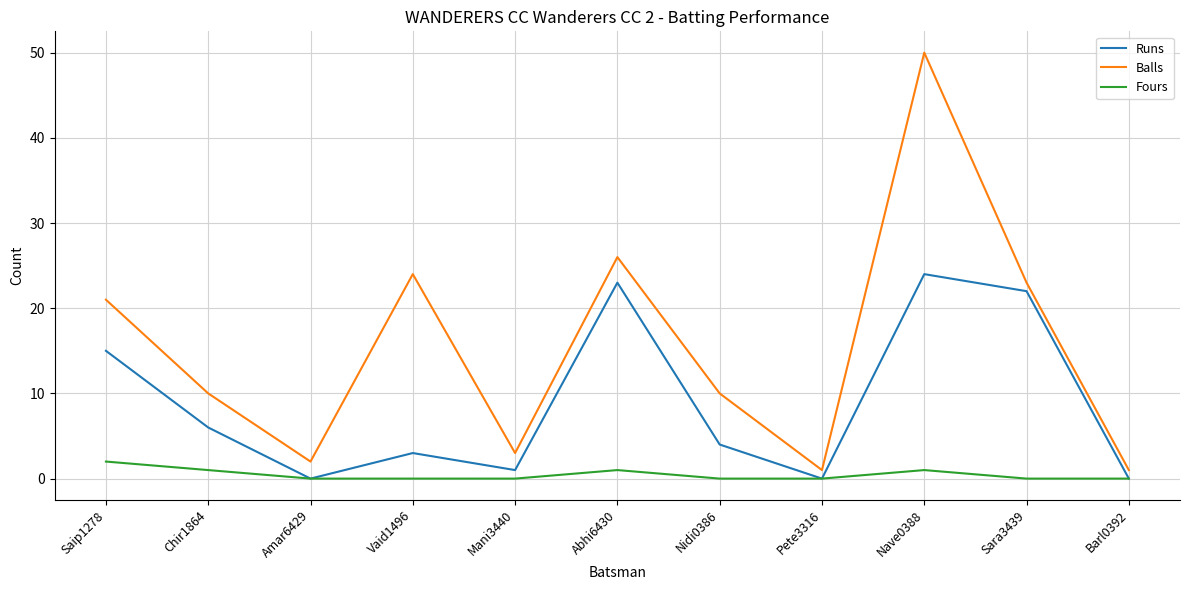

What are all the series names shown in the legend?

Runs, Balls, Fours